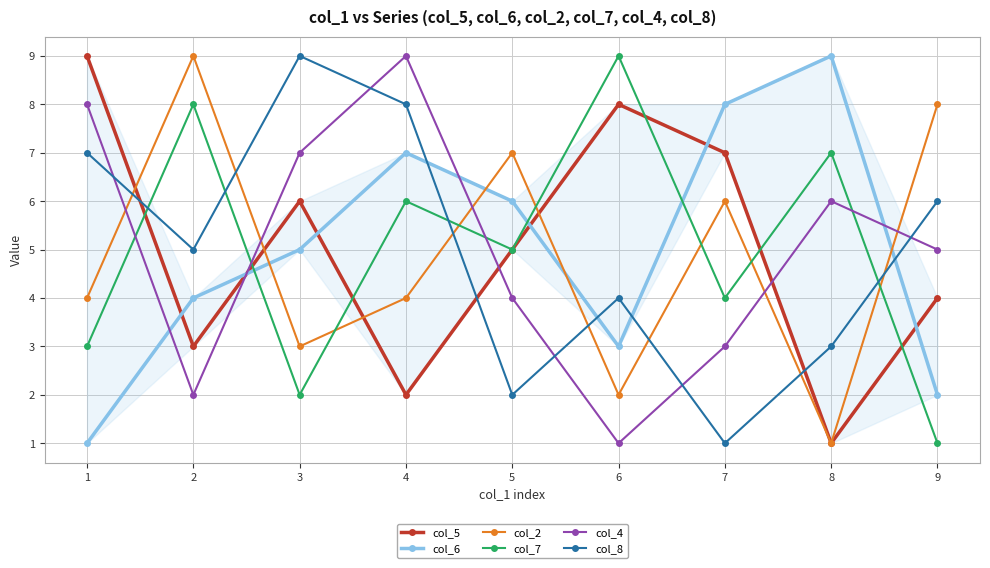

What is the total value across all series at 4?

36